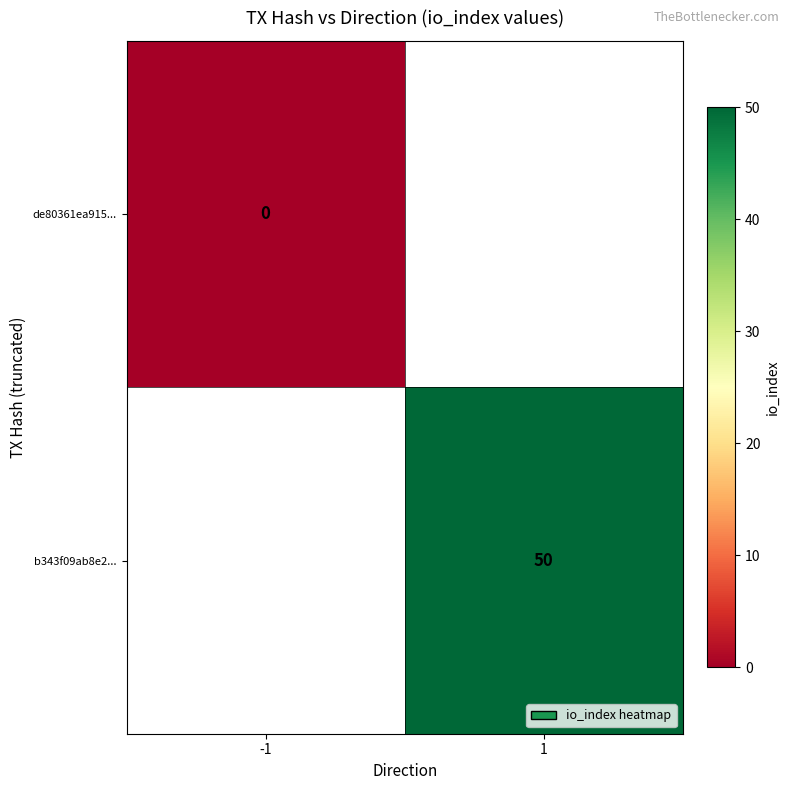

Between -1 and 1, which is larger?

1